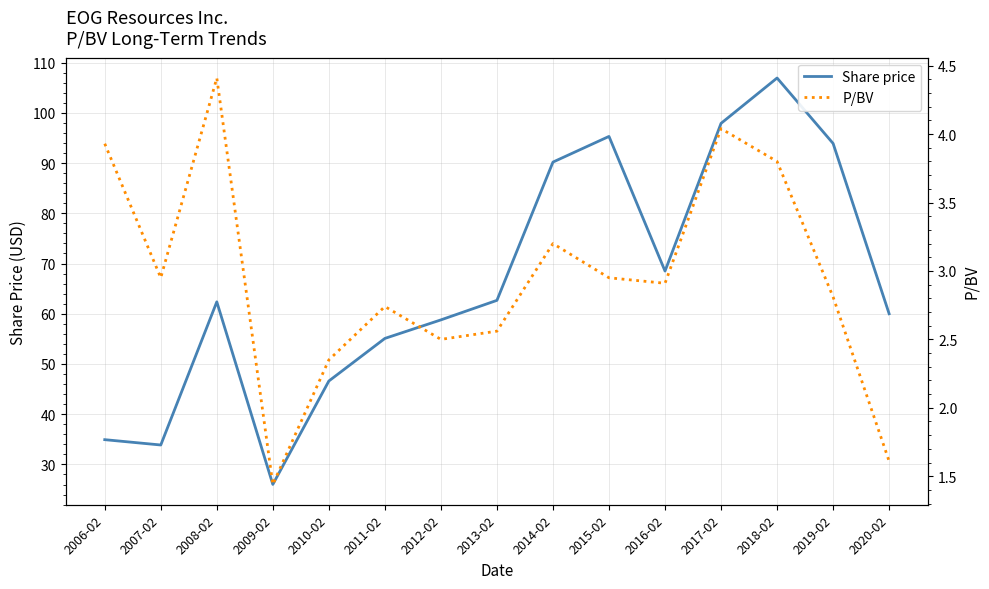

Count the number of categories in the chart.

15